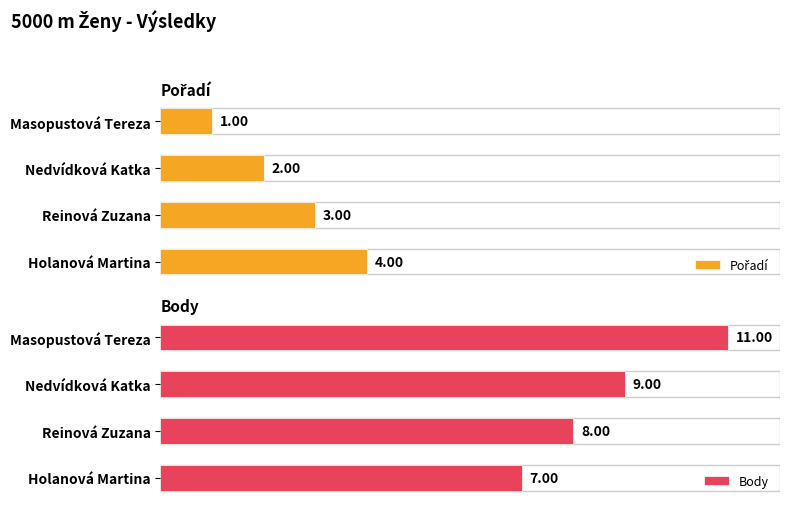

What is the value of the Body bar at the 1st from the left?

11